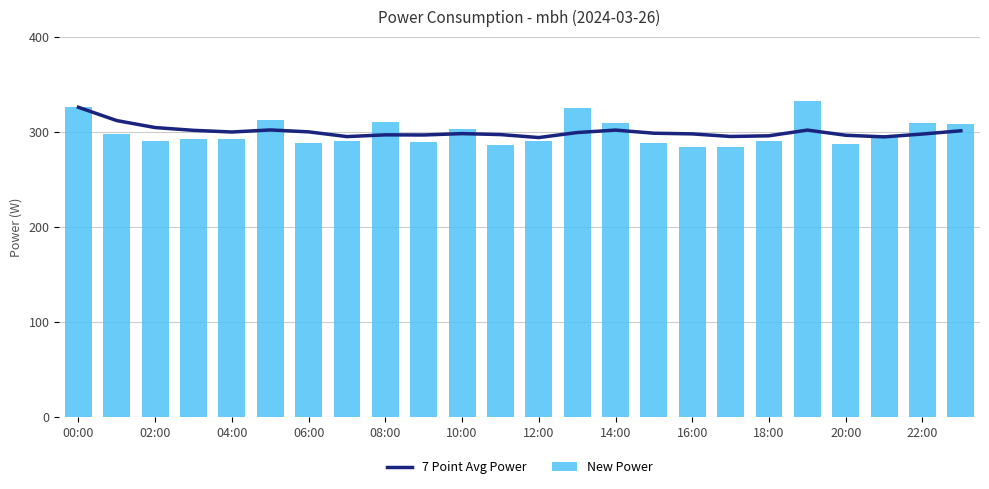

What is the difference between the maximum and minimum values in the New Power series?

49